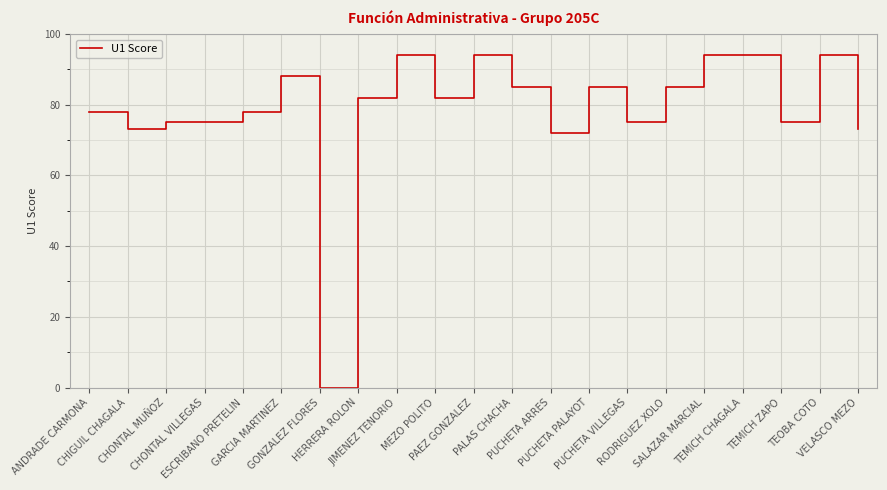

Reading left to right, list all the values displayed in this chart.

ANDRADE CARMONA=78	CHIGUIL CHAGALA=73	CHONTAL MUÑOZ=75	CHONTAL VILLEGAS=75	ESCRIBANO PRETELIN=78	GARCIA MARTINEZ=88	GONZALEZ FLORES=0	HERRERA ROLON=82	JIMENEZ TENORIO=94	MEZO POLITO=82	PAEZ GONZALEZ=94	PALAS CHACHA=85	PUCHETA ARRES=72	PUCHETA PALAYOT=85	PUCHETA VILLEGAS=75	RODRIGUEZ XOLO=85	SALAZAR MARCIAL=94	TEMICH CHAGALA=94	TEMICH ZAPO=75	TEOBA COTO=94	VELASCO MEZO=73